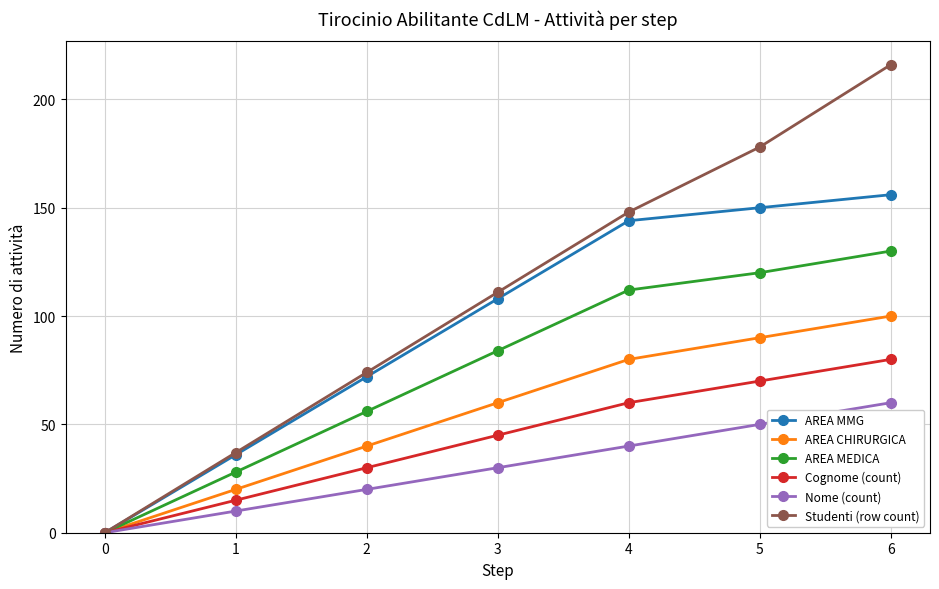

Is this an area chart (filled region under the line)?

No